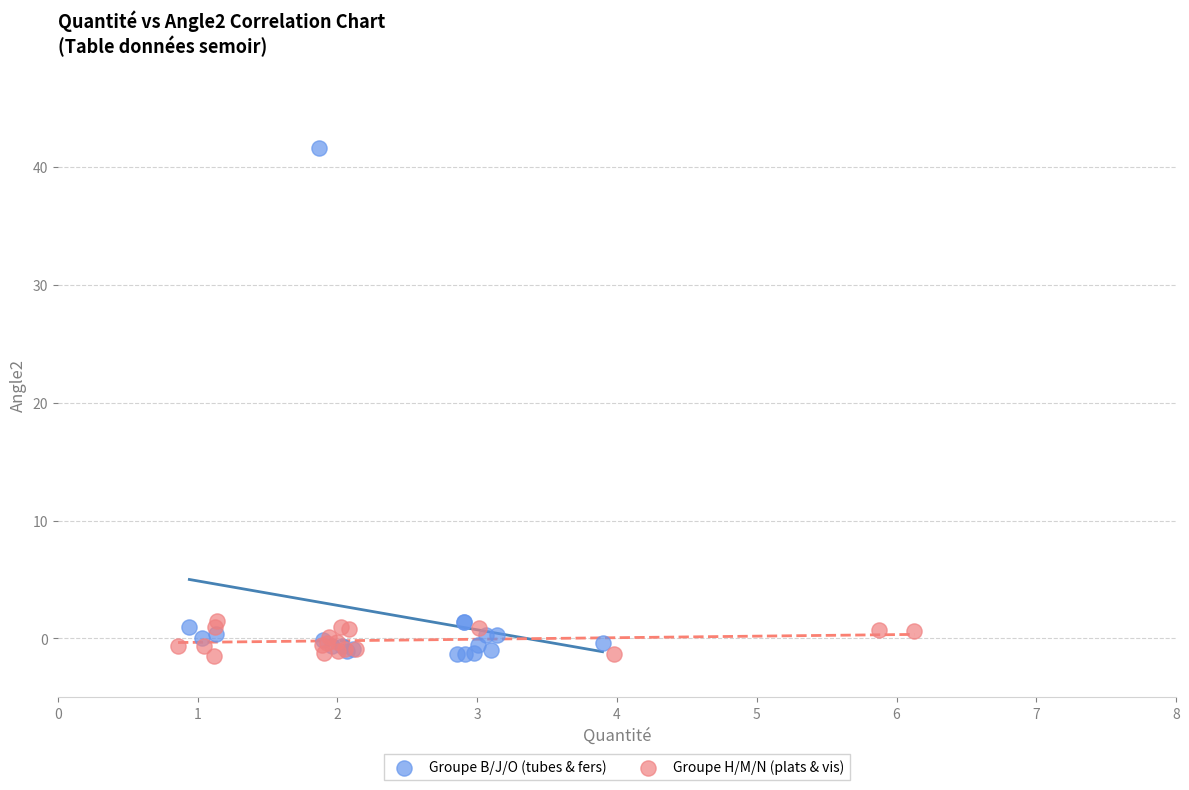

Which series has the widest spread of Y values?

Groupe B/J/O (tubes & fers)